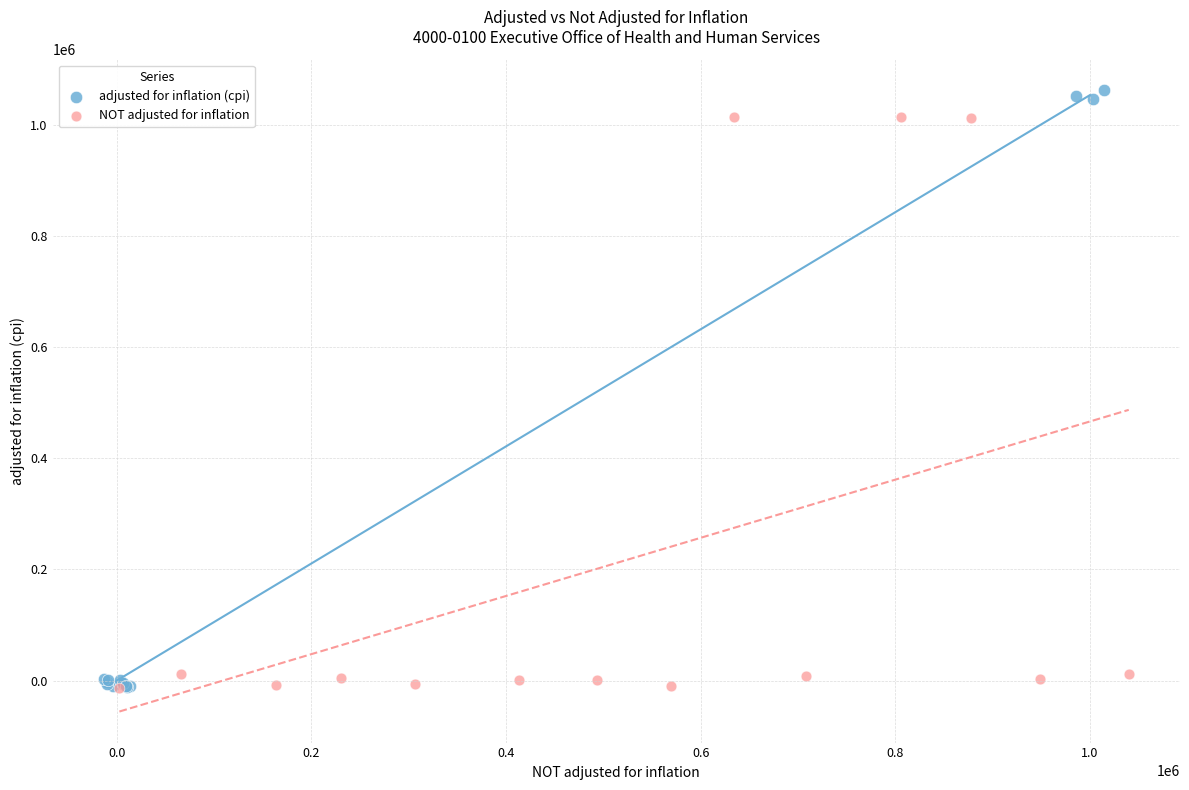

Which series has the widest spread of Y values?

adjusted for inflation (cpi)